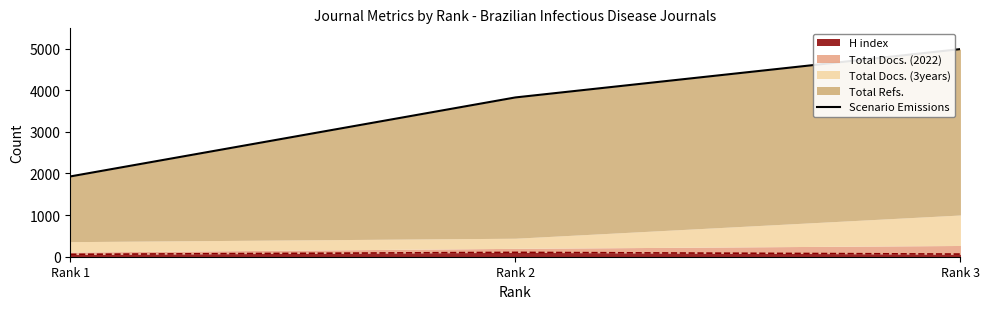

What is the sum of all values?

10739